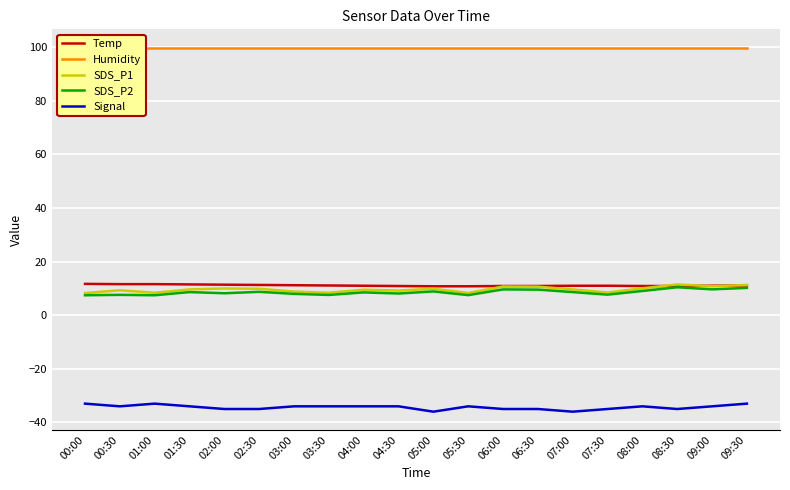

What is the value of the SDS_P2 point at the 6th from the left?

8.7